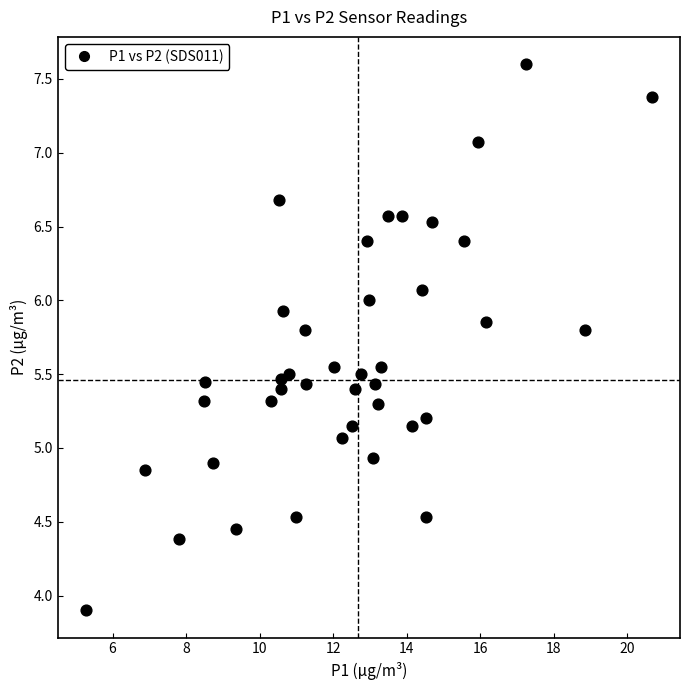

What is the range of Y values (max minus min)?

3.7